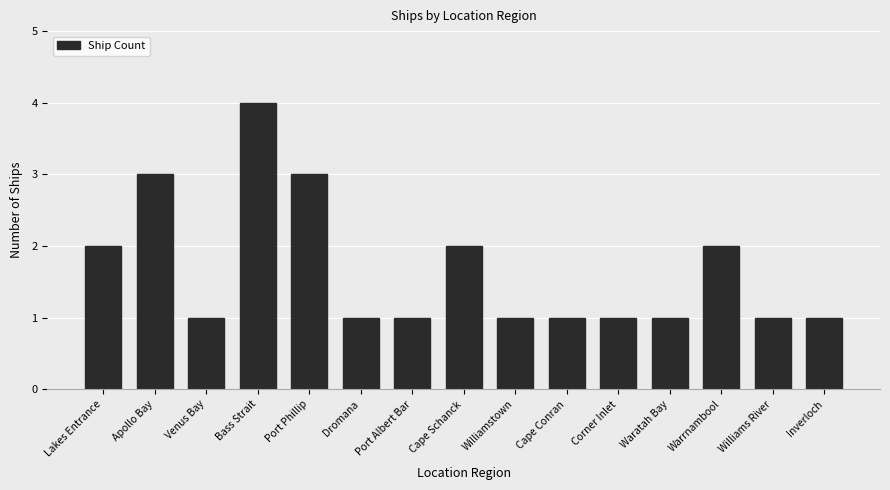

What value does the data have at Lakes Entrance?

2